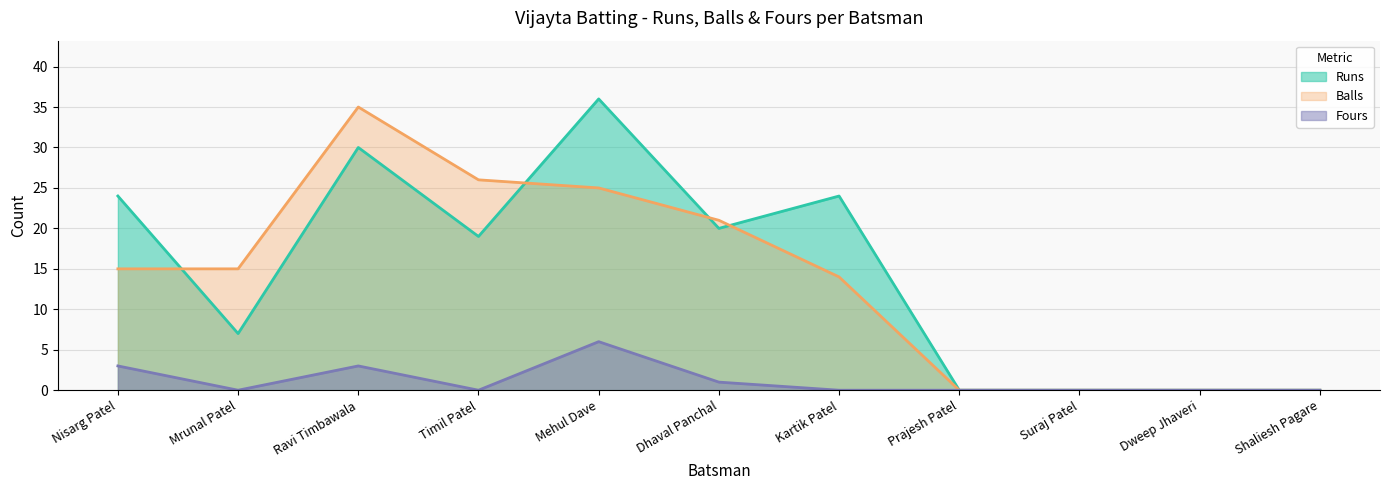

How many lines are shown in the chart?

3